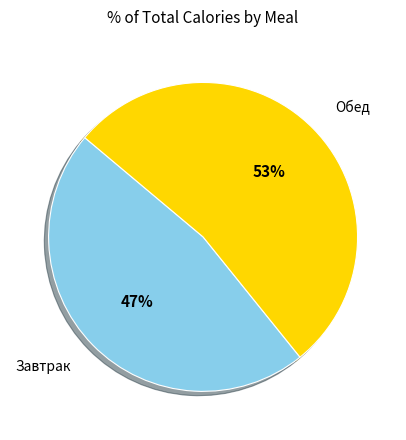

To the nearest percent, what is the average slice percentage?

50%